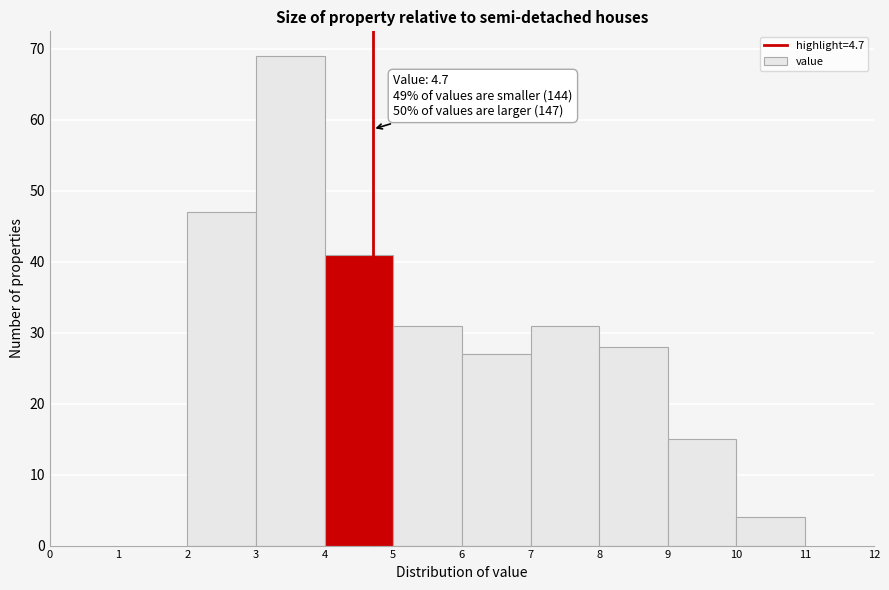

Over which range of the x-axis is the bar tallest?

3 to 4